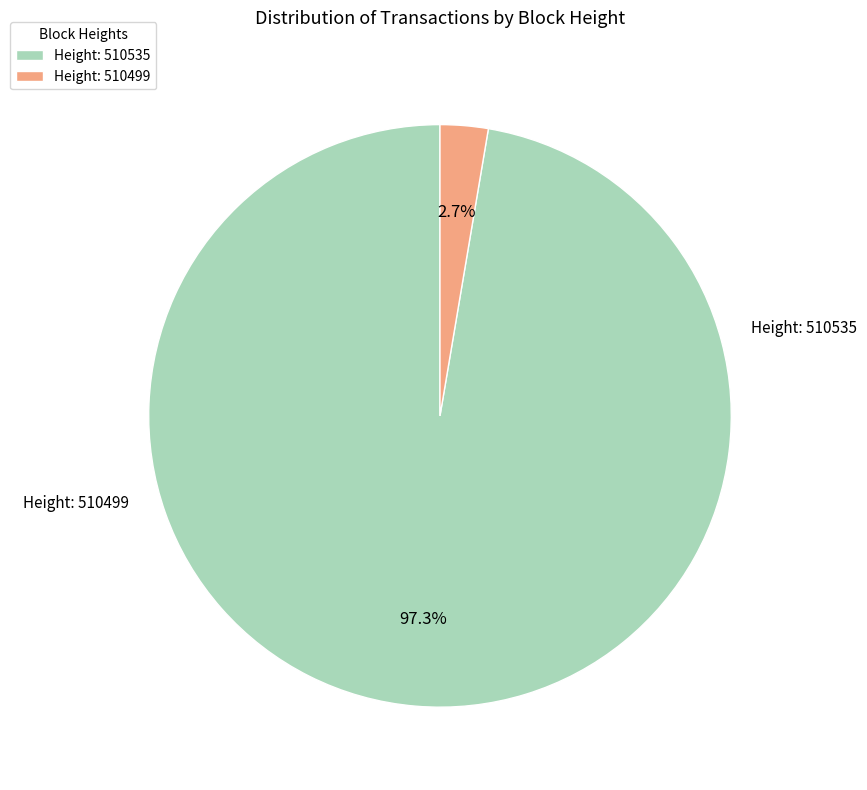

What is the smallest slice in the pie chart?

Height: 510499